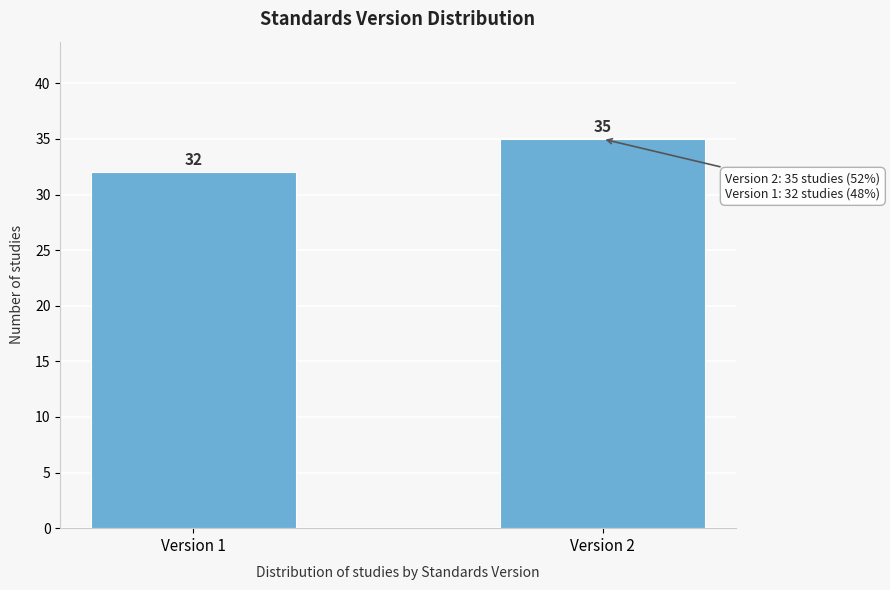

Reading left to right, list all the values displayed in this chart.

Version 1=32	Version 2=35